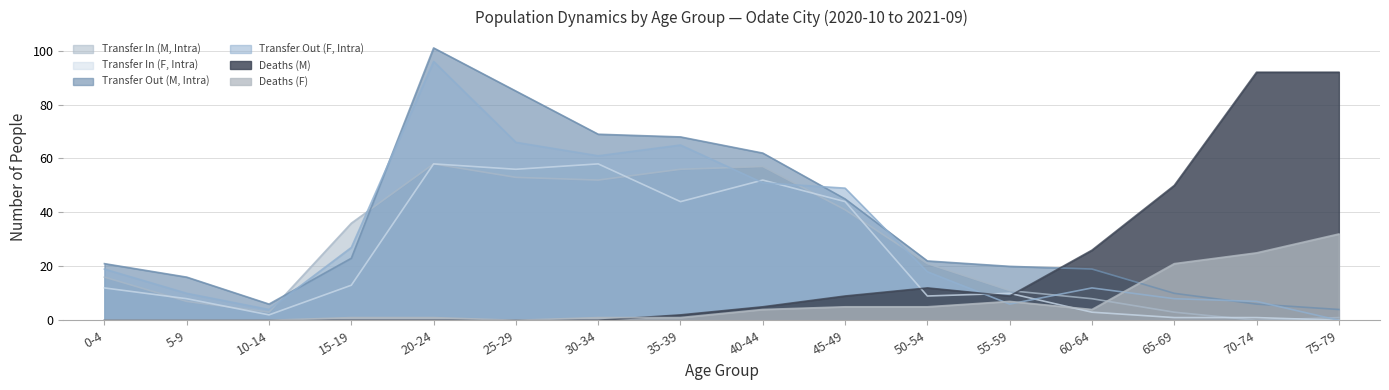

Does the chart display data point markers on the line(s)?

No